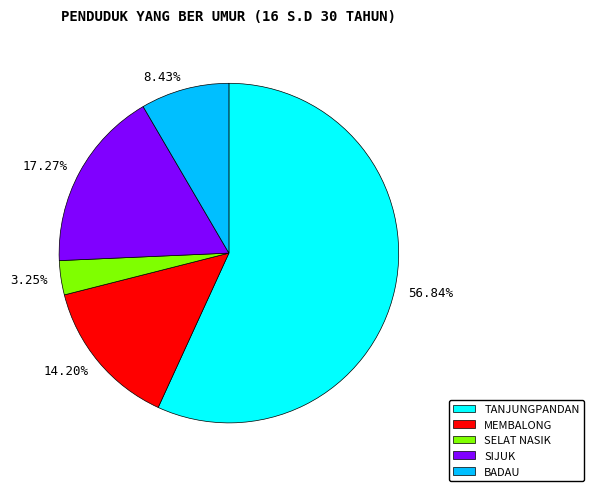

What is the ratio of the value at 17.27% to the value at 14.20%?

1.2